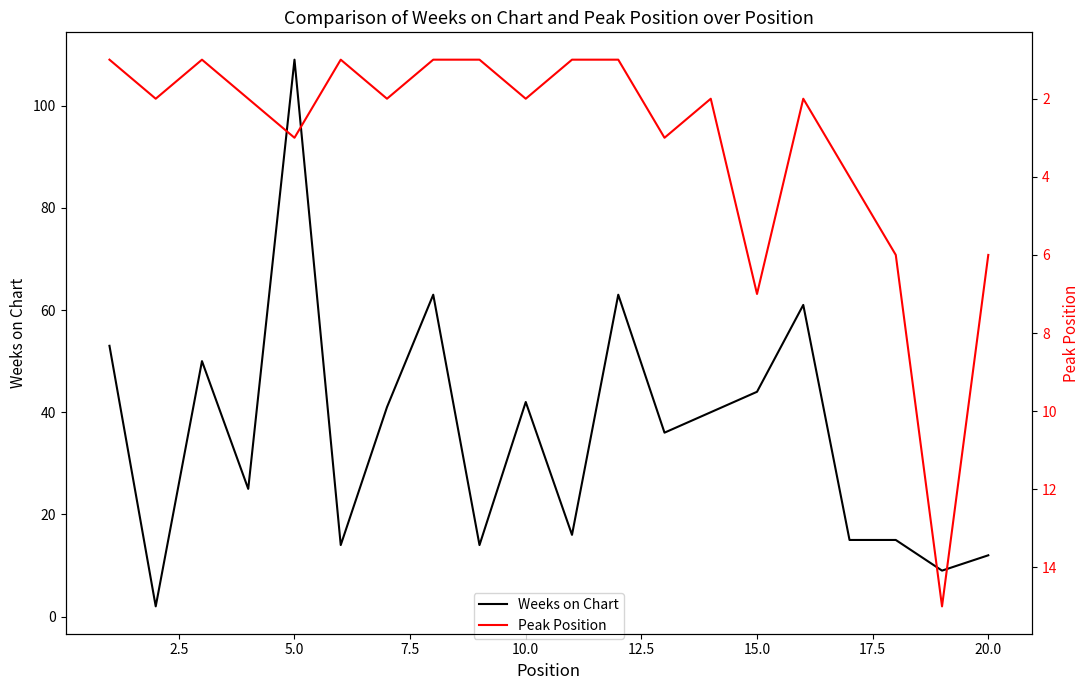

Which series has the largest total across all categories?

Weeks on Chart